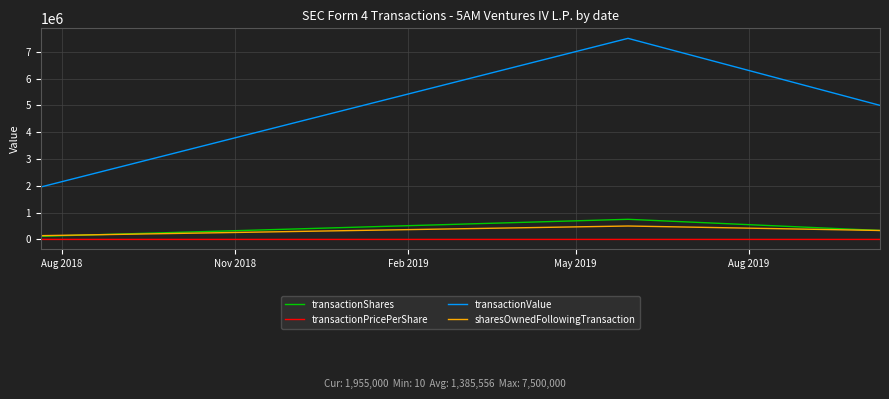

Which series has the largest total across all categories?

transactionValue